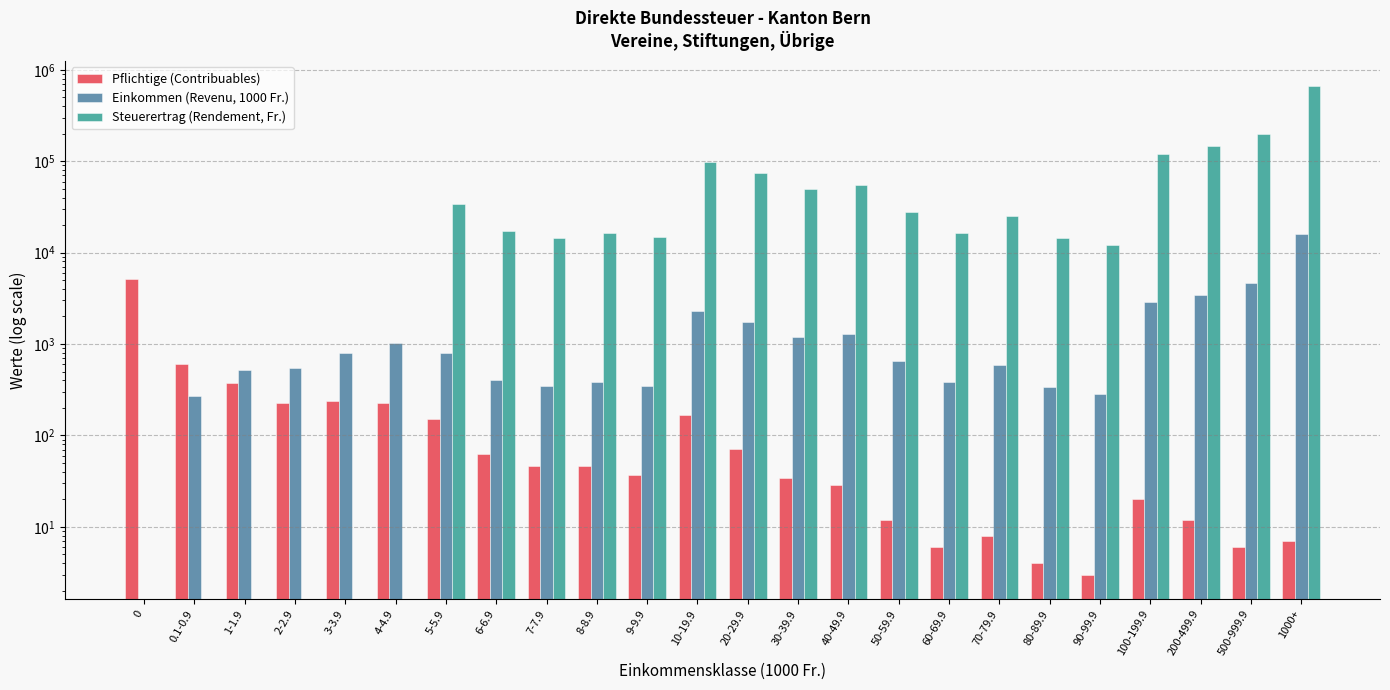

What is the difference between the maximum and minimum values in the Einkommen (Revenu, 1000 Fr.) series?

15809.8